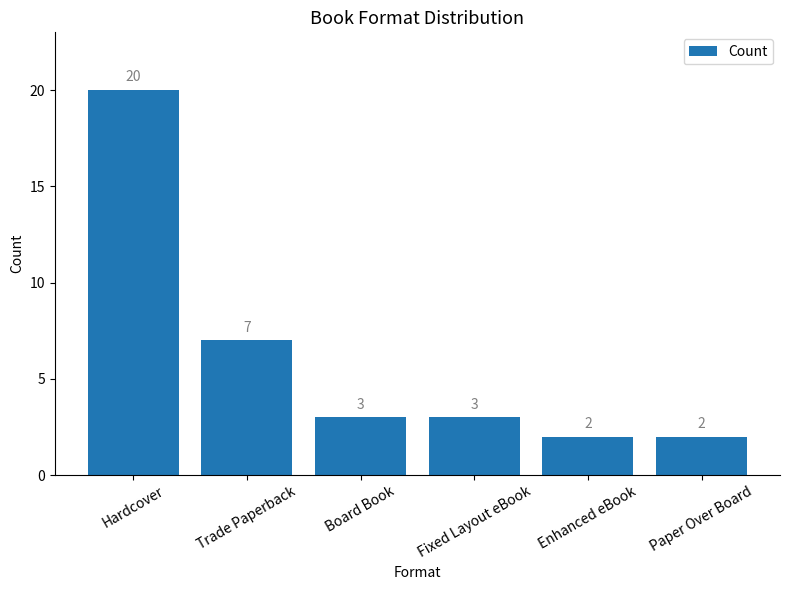

At which category does the chart reach its peak across all series?

Hardcover